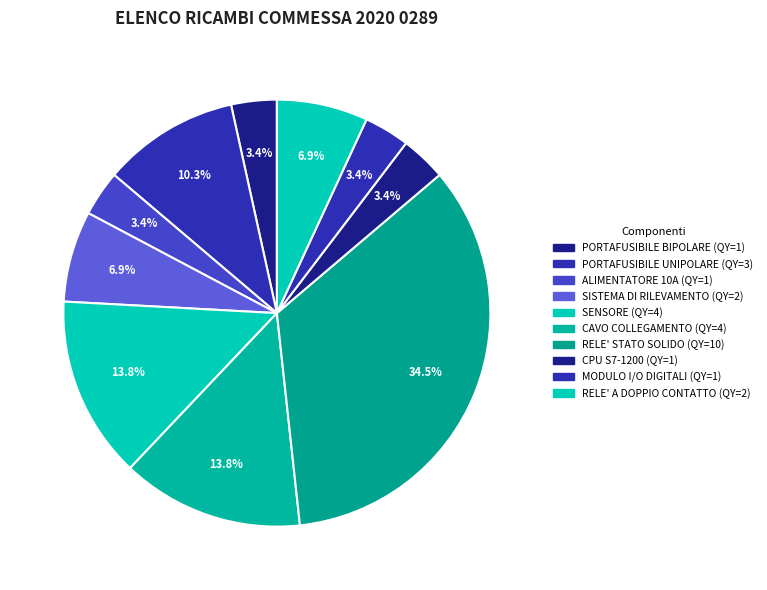

Is there a majority slice in this chart?

No